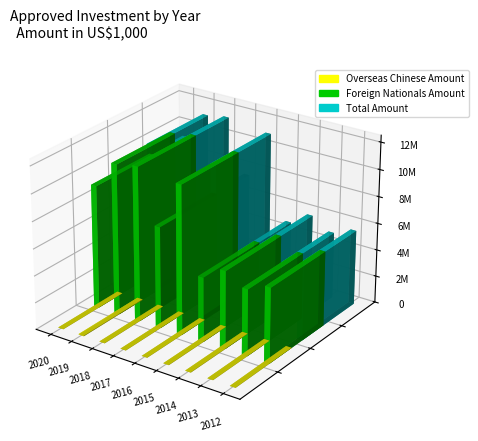

At how many categories does at least one series exceed 1645996?

9